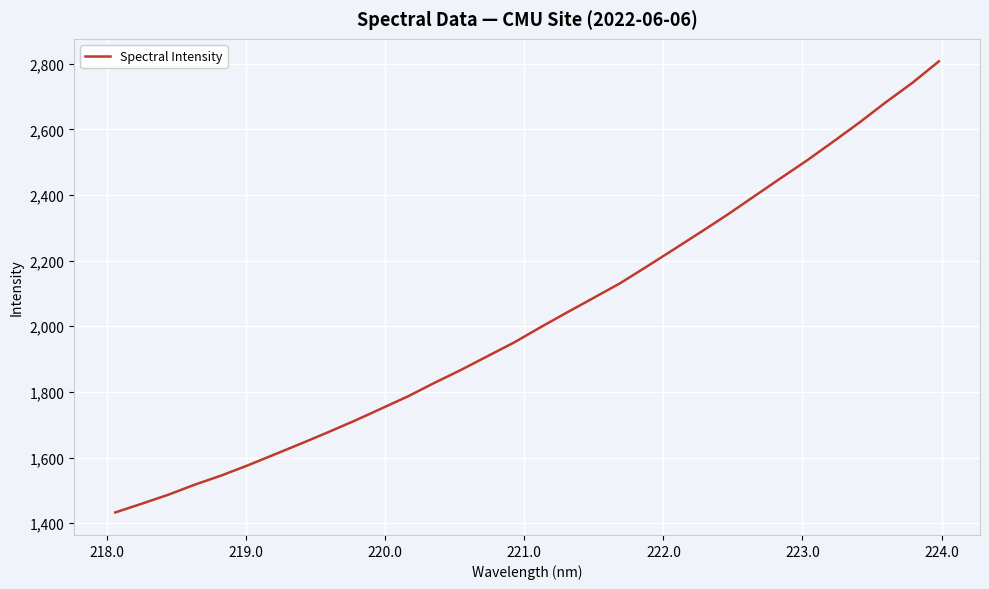

What is the maximum value shown in the chart?

2807.1